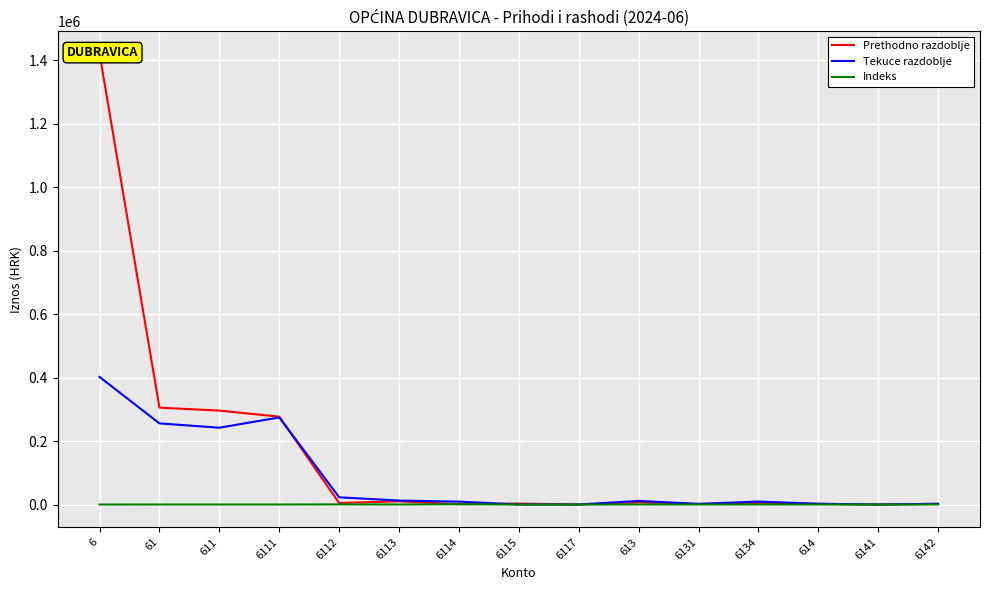

Is the value of Prethodno razdoblje at 6112 greater than the value of Tekuce razdoblje at 6131?

Yes